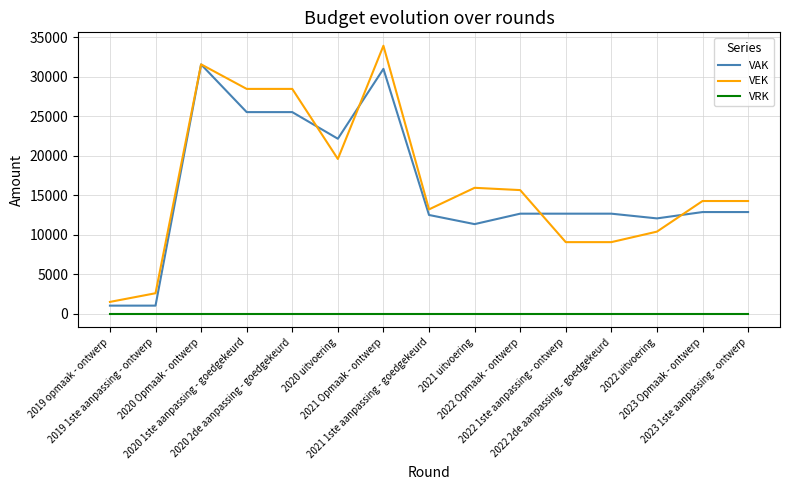

What is the maximum value shown in the chart?

33930